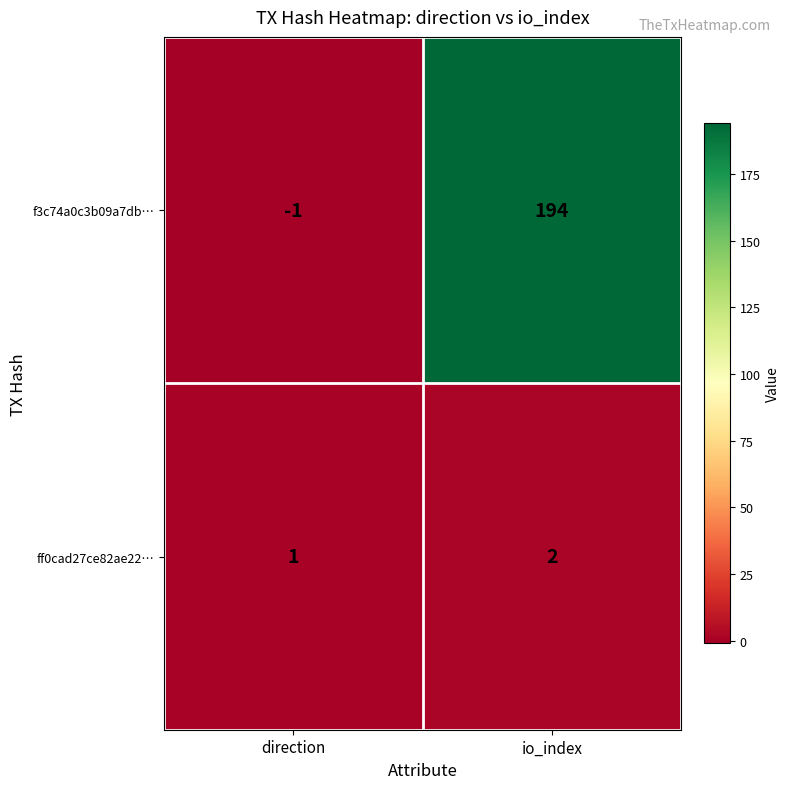

What is the difference between the highest and lowest values at io_index?

192